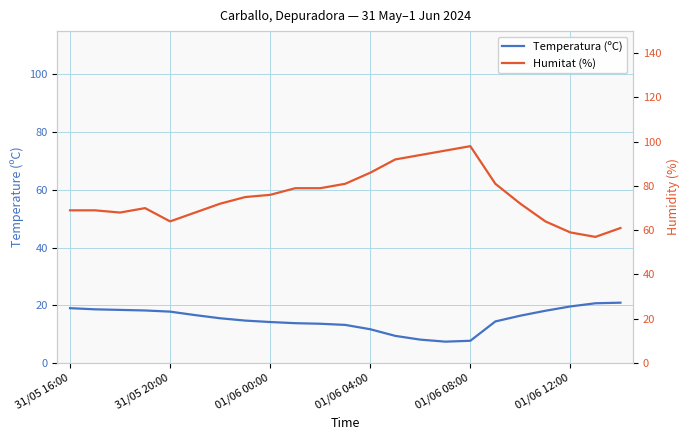

How many interior local peaks does the Humitat (%) series have?

2